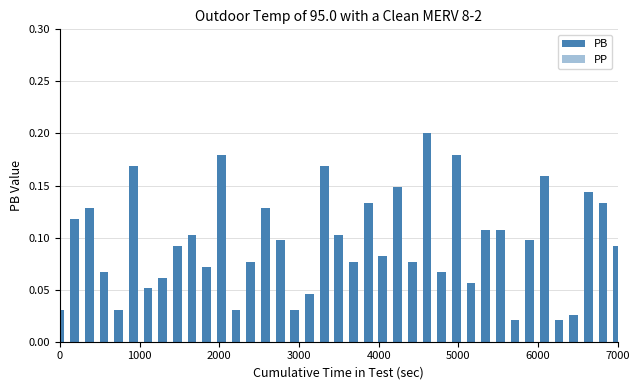

How many series are shown in this chart?

1